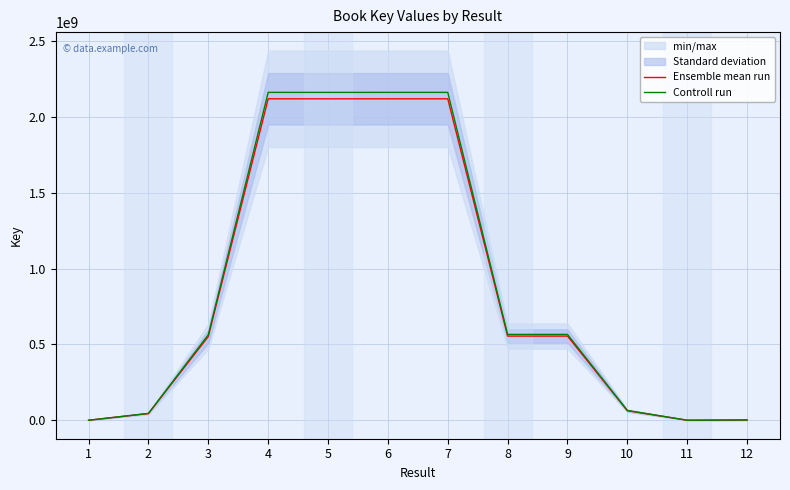

What is the approximate value of Controll run at 1?

914.9